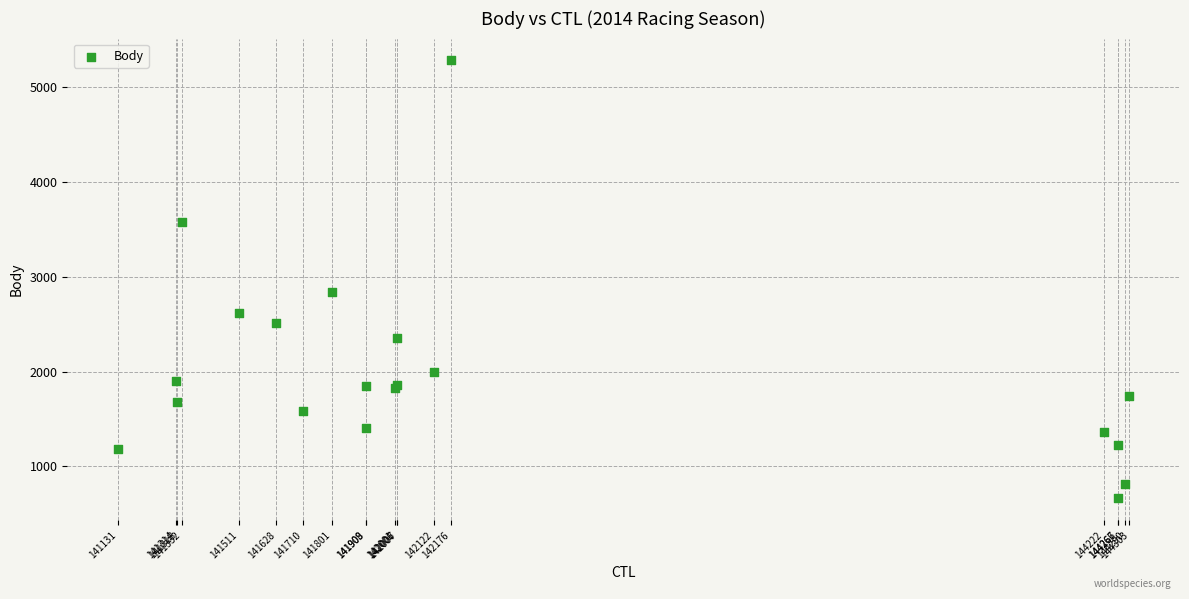

What Y value in the scatter plot is closest to 2969?

2839